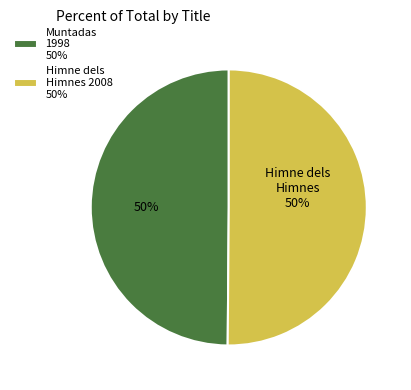

How many segments does this pie chart have?

2